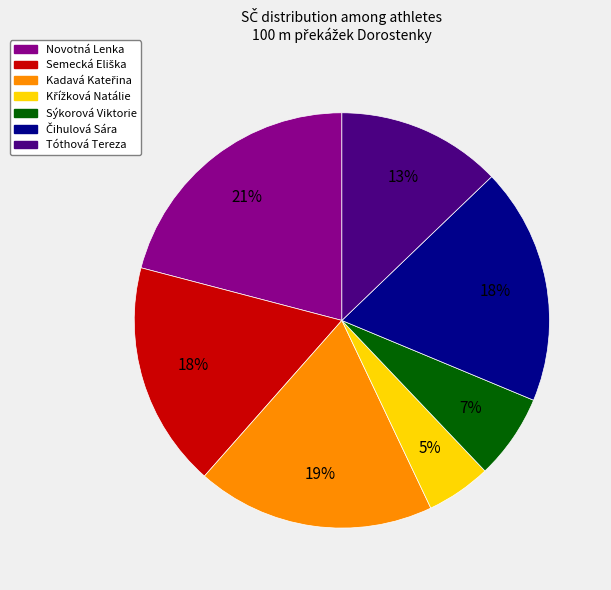

To the nearest percent, what percentage of the pie is Novotná Lenka?

21%